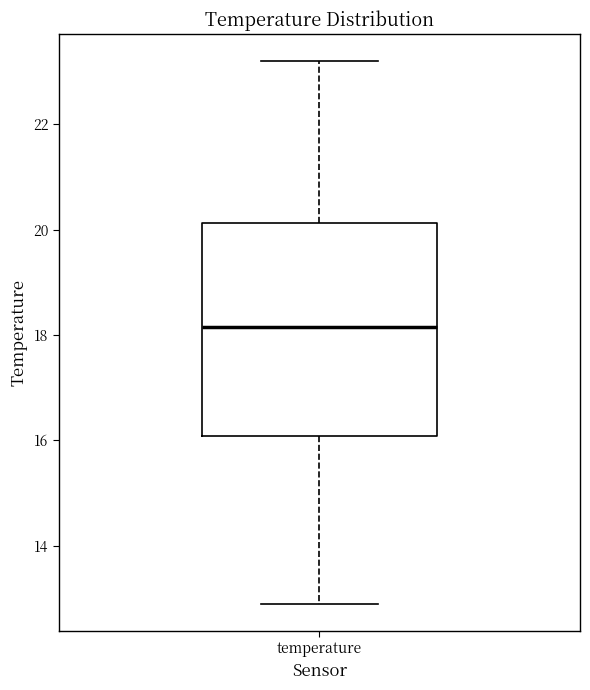

Transcribe this box plot: give where the median line is, the range the box spans, and where the two whiskers end, as read against the y-axis. The values are not printed on the chart, so give them approximately, as read against the axis.

median 18.2, box 16.0 to 20.2, whiskers 13.0 to 23.2